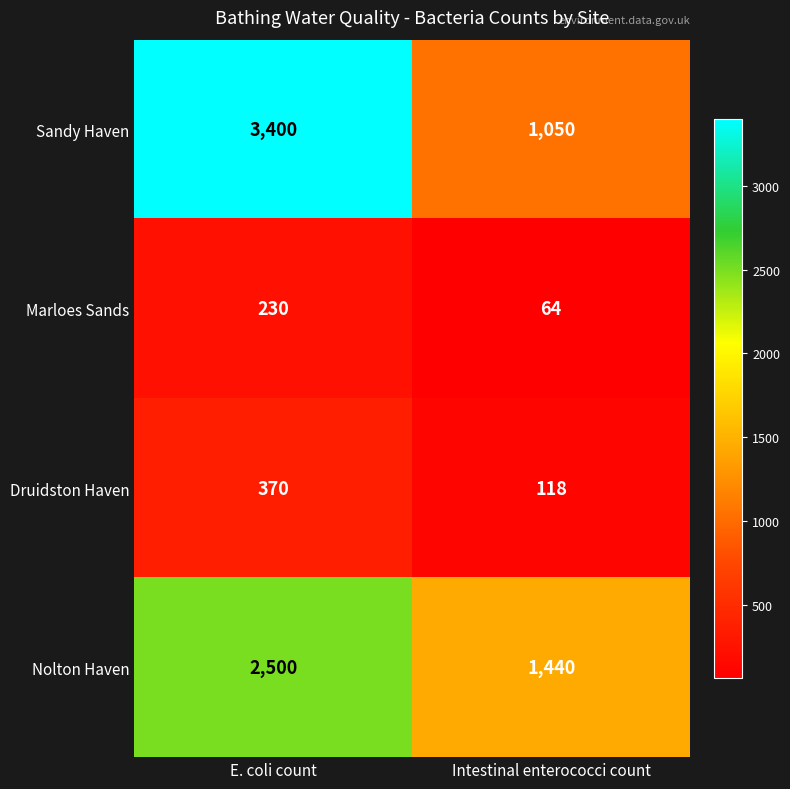

At E. coli count, list the series in order from largest to smallest.

Sandy Haven, Nolton Haven, Druidston Haven, Marloes Sands